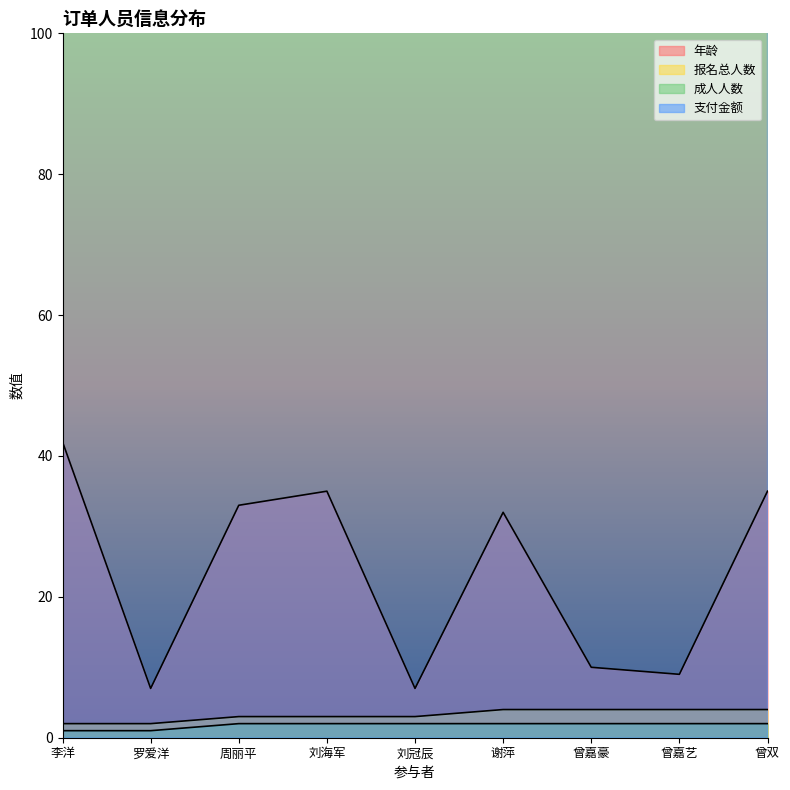

At 李洋, list the series in order from largest to smallest.

支付金额, 年龄, 报名总人数, 成人人数